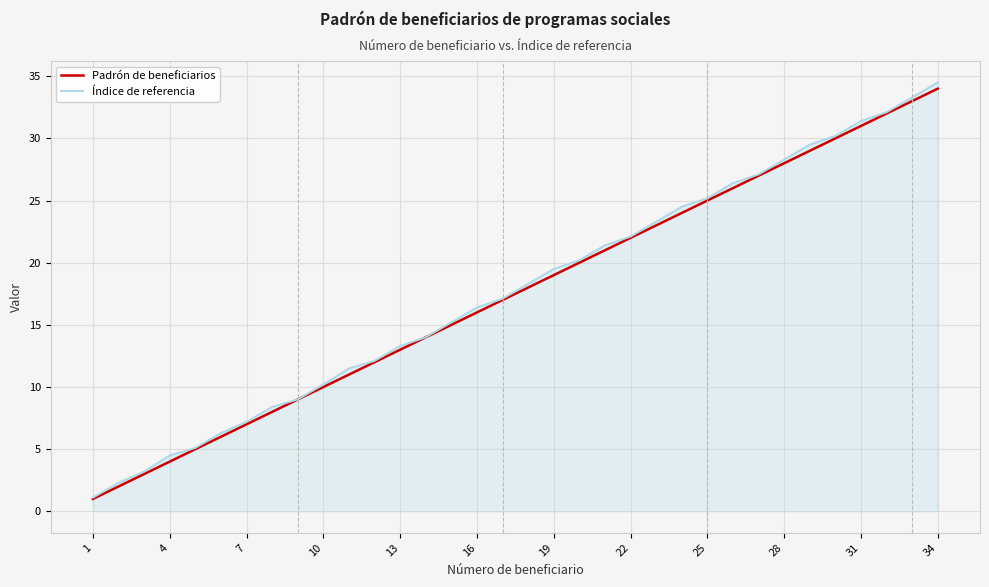

What is the highest value of the Índice de referencia series?

34.5